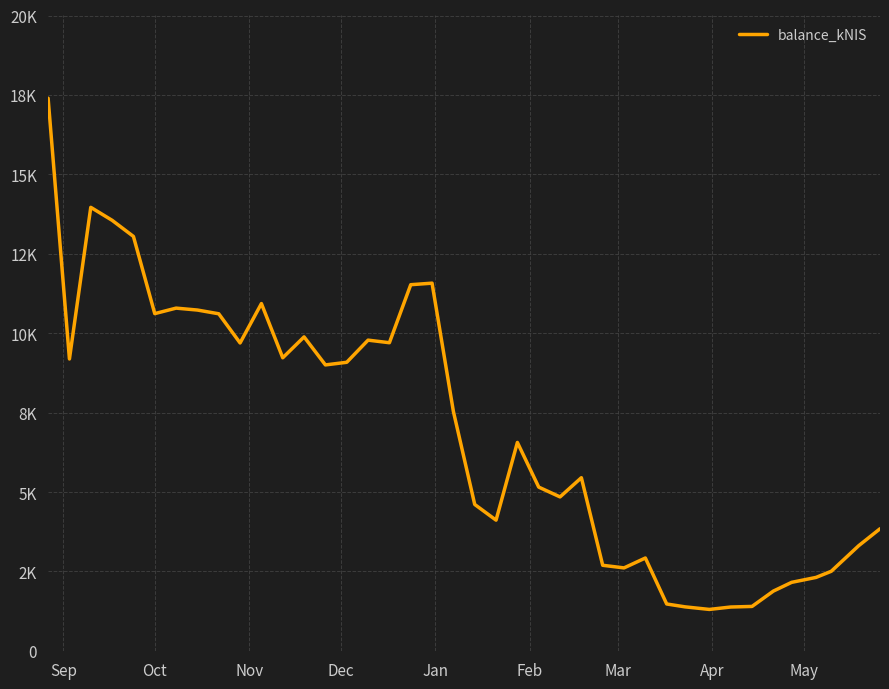

What is the minimum value shown in the chart?

1305.3